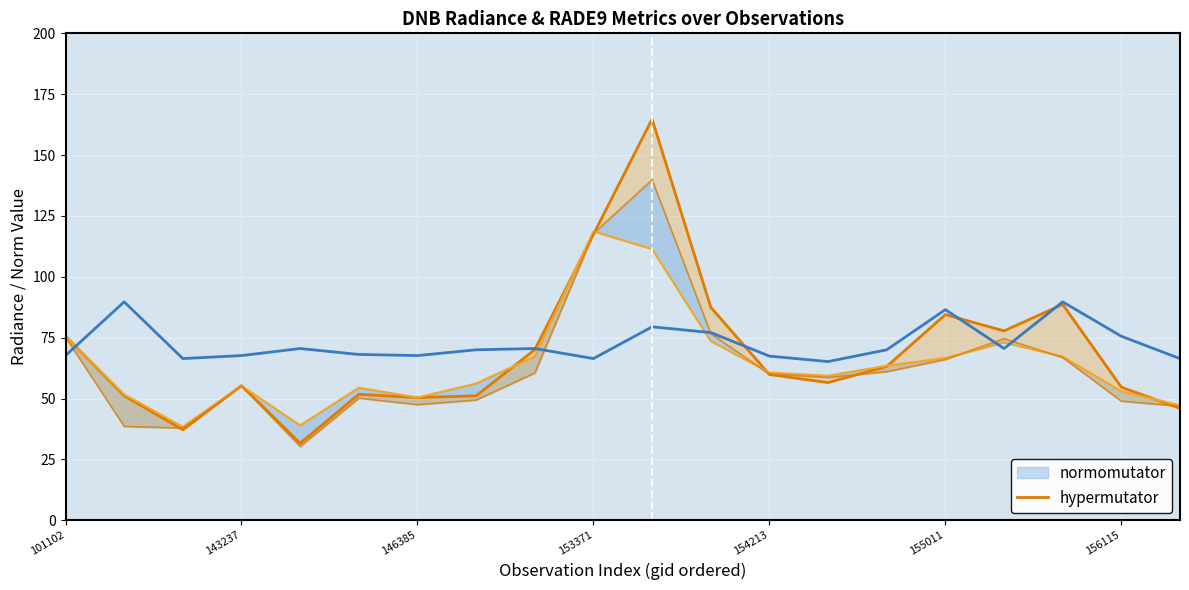

What is the difference between the values at 7 and 18?

3.5